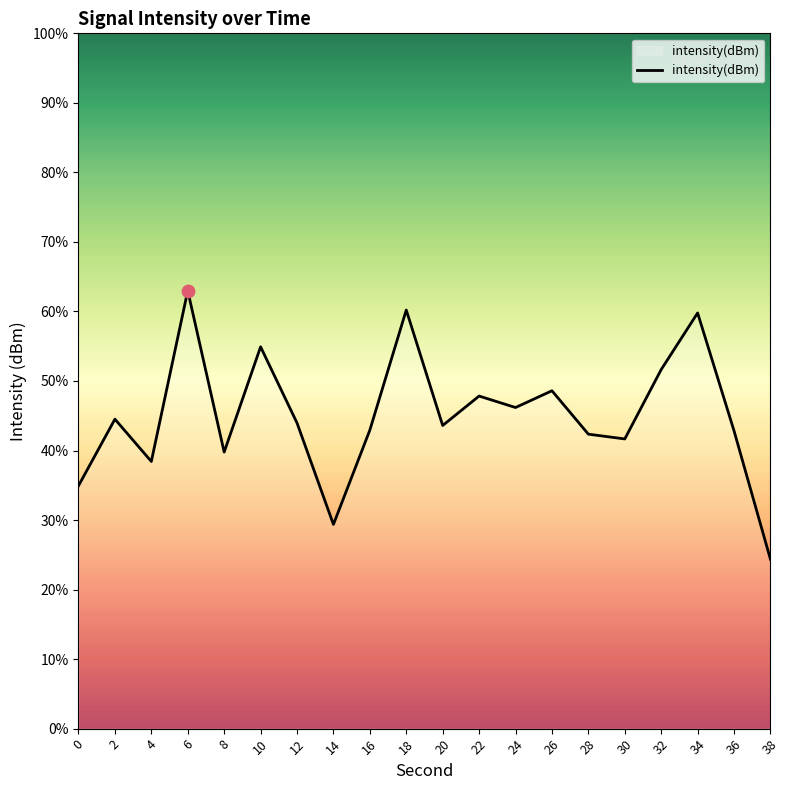

Which has a higher value, 10 or 16?

10